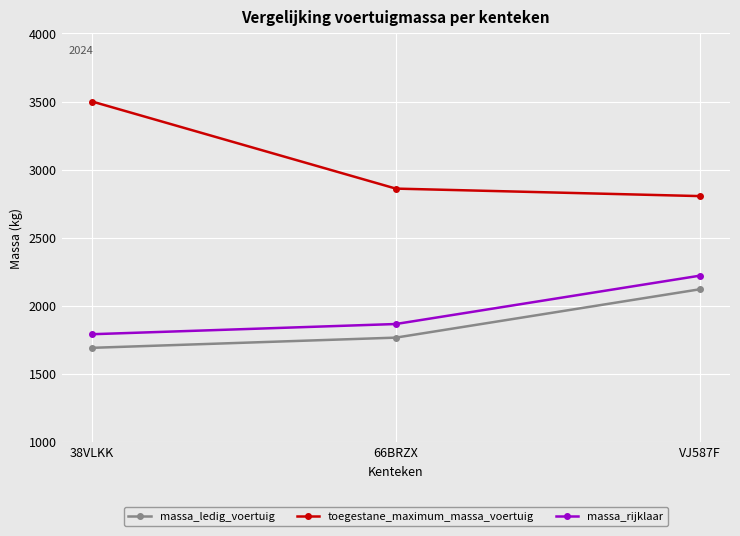

At which category does the chart reach its peak across all series?

38VLKK